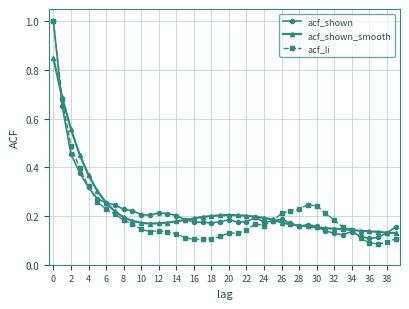

What is the maximum value shown in the chart?

1.0